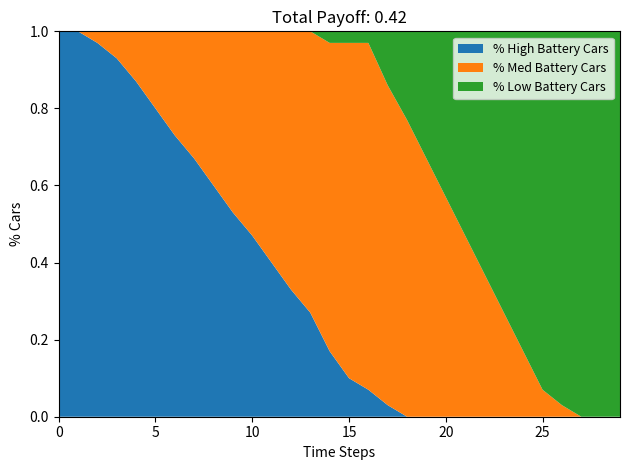

Reading left to right, what are all the values shown in this chart?

% High Battery Cars: 0=1.0	1=1.0	2=1.0	3=0.9	4=0.9	5=0.8	6=0.7	7=0.7	8=0.6	9=0.5	10=0.5	11=0.4	12=0.3	13=0.3	14=0.2	15=0.1	16=0.1	17=0.0	18=0.0	19=0.0	20=0.0	21=0.0	22=0.0	23=0.0	24=0.0	25=0.0	26=0.0	27=0.0	28=0.0	29=0.0
% Med Battery Cars: 0=0.0	1=0.0	2=0.0	3=0.1	4=0.1	5=0.2	6=0.3	7=0.3	8=0.4	9=0.5	10=0.5	11=0.6	12=0.7	13=0.7	14=0.8	15=0.9	16=0.9	17=0.8	18=0.8	19=0.7	20=0.6	21=0.5	22=0.4	23=0.3	24=0.2	25=0.1	26=0.0	27=0.0	28=0.0	29=0.0
% Low Battery Cars: 0=0.0	1=0.0	2=0.0	3=0.0	4=0.0	5=0.0	6=0.0	7=0.0	8=0.0	9=0.0	10=0.0	11=0.0	12=0.0	13=0.0	14=0.0	15=0.0	16=0.0	17=0.1	18=0.2	19=0.3	20=0.4	21=0.5	22=0.6	23=0.7	24=0.8	25=0.9	26=1.0	27=1.0	28=1.0	29=1.0